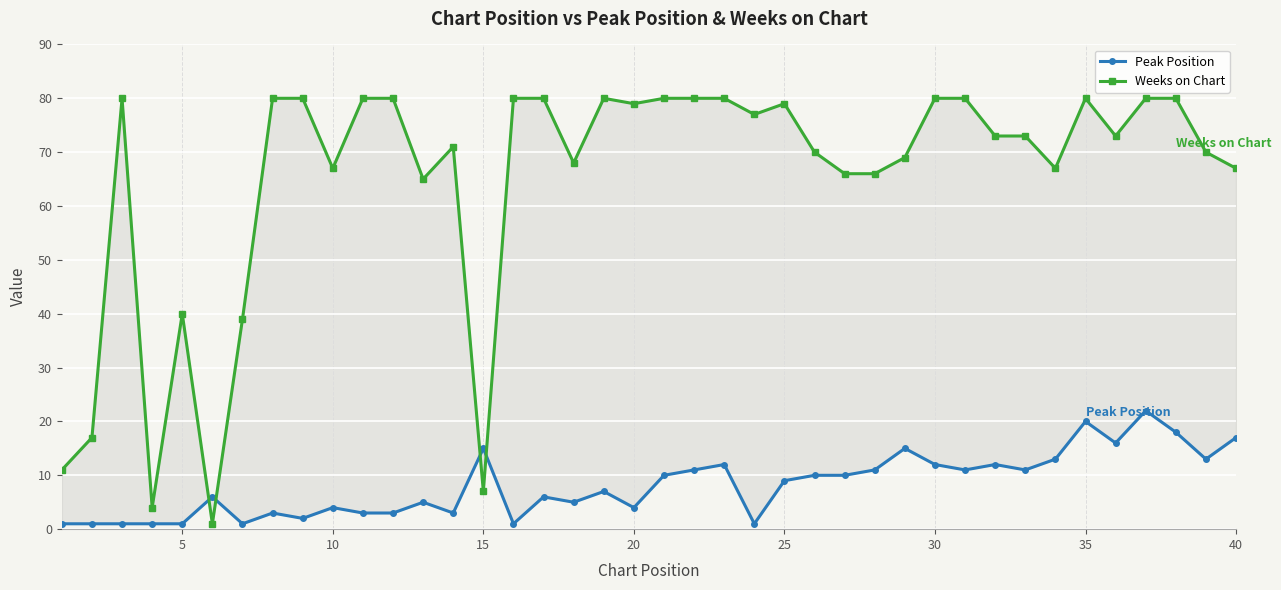

How many intersections are there between Weeks on Chart and Peak Position?

4